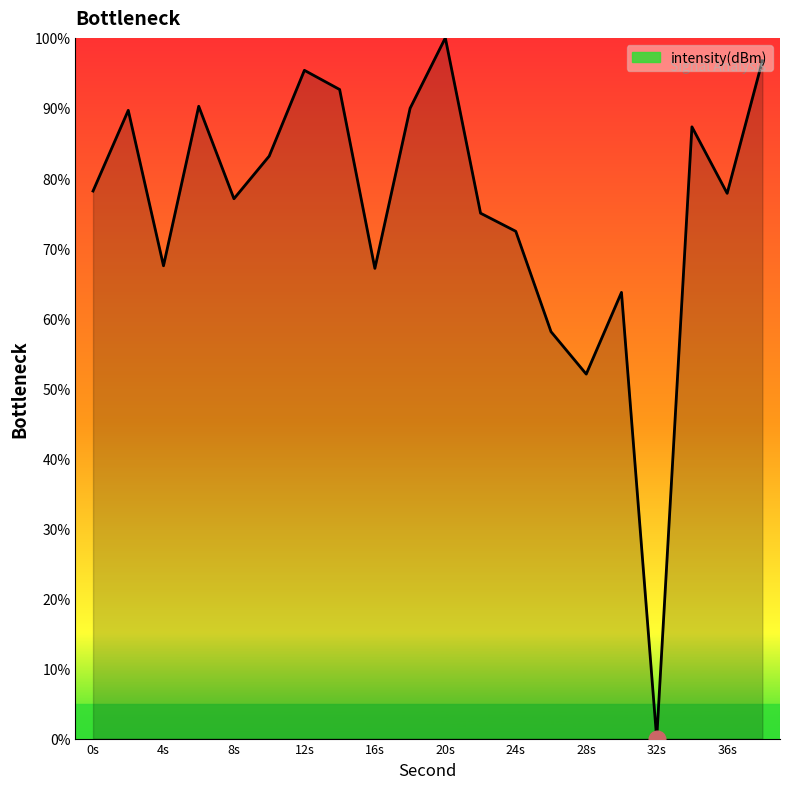

How many interior local peaks (higher than both neighbors) does the data have?

6